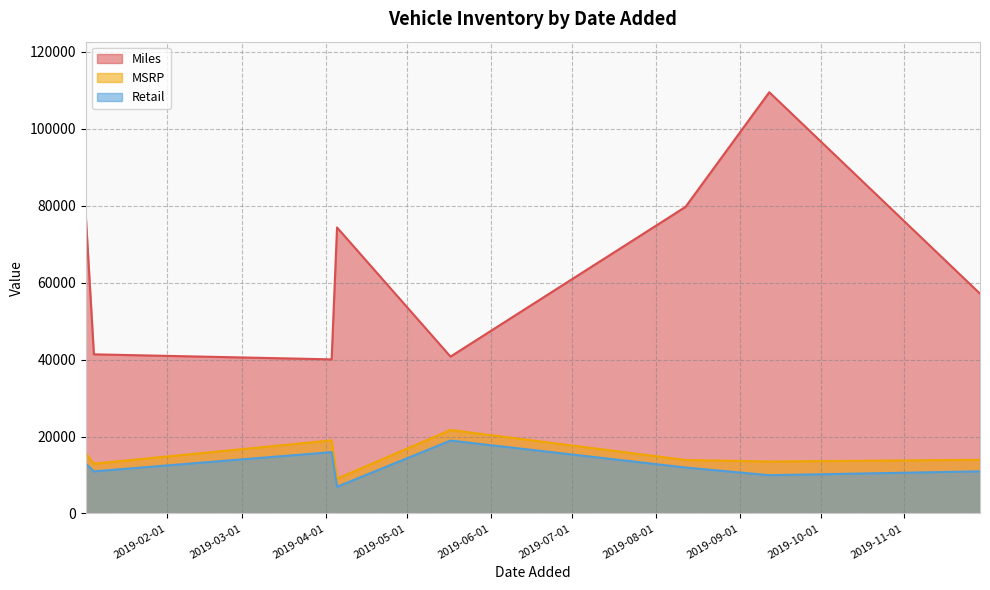

What is the maximum value shown in the chart?

109452